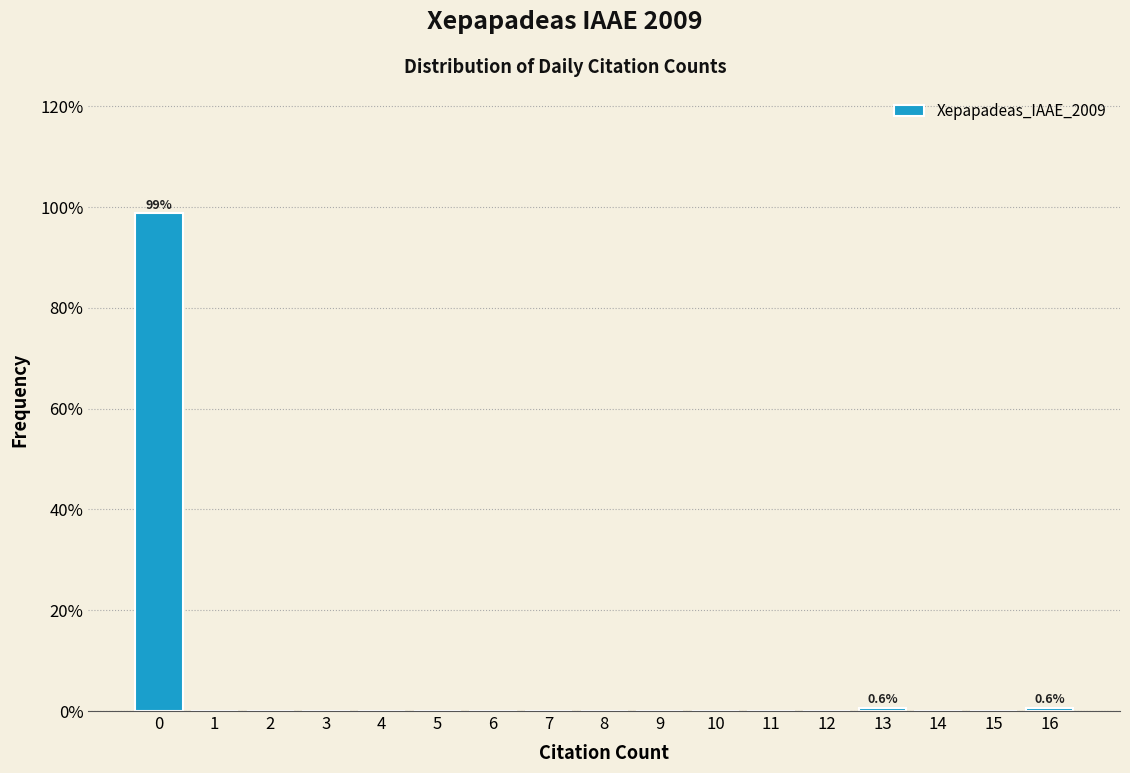

Reading left to right, extract all data points from this chart.

0=98.7	1=0.0	2=0.0	3=0.0	4=0.0	5=0.0	6=0.0	7=0.0	8=0.0	9=0.0	10=0.0	11=0.0	12=0.0	13=0.6	14=0.0	15=0.0	16=0.6